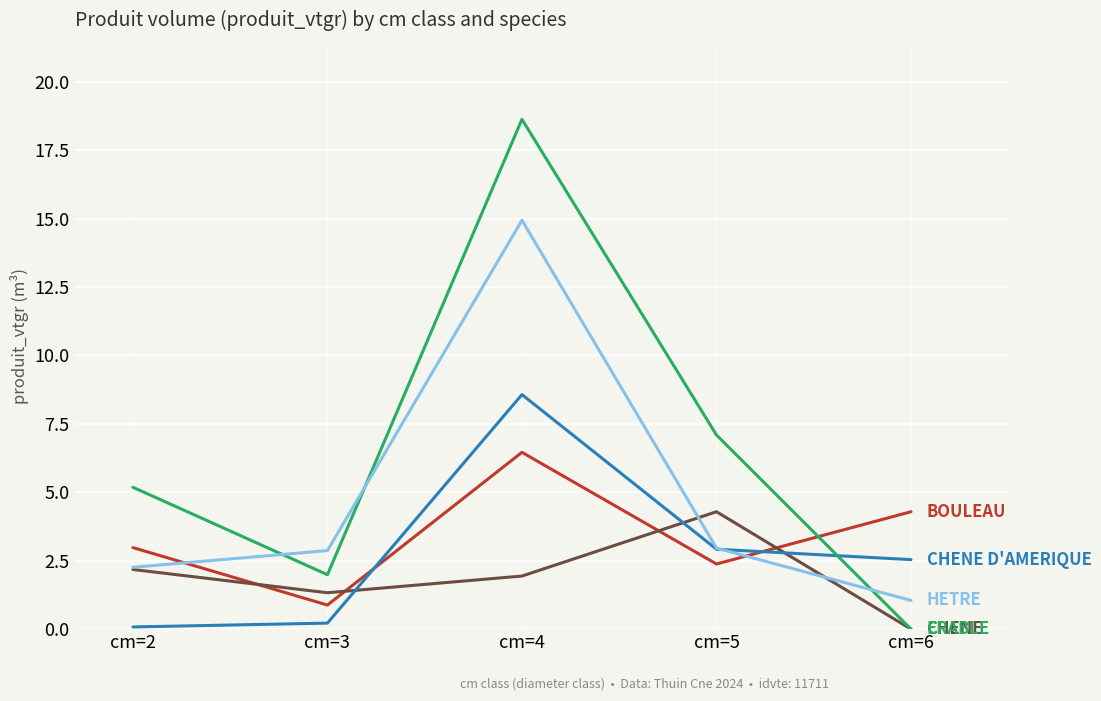

Reading left to right, what are all the values shown in this chart?

BOULEAU: cm=2=3.0	cm=3=0.9	cm=4=6.5	cm=5=2.4	cm=6=4.3
CHENE: cm=2=2.2	cm=3=1.3	cm=4=1.9	cm=5=4.3	cm=6=0.0
CHENE D'AMERIQUE: cm=2=0.1	cm=3=0.2	cm=4=8.6	cm=5=2.9	cm=6=2.5
ERABLE: cm=2=5.2	cm=3=2.0	cm=4=18.6	cm=5=7.1	cm=6=0.0
HETRE: cm=2=2.3	cm=3=2.9	cm=4=14.9	cm=5=3.0	cm=6=1.1